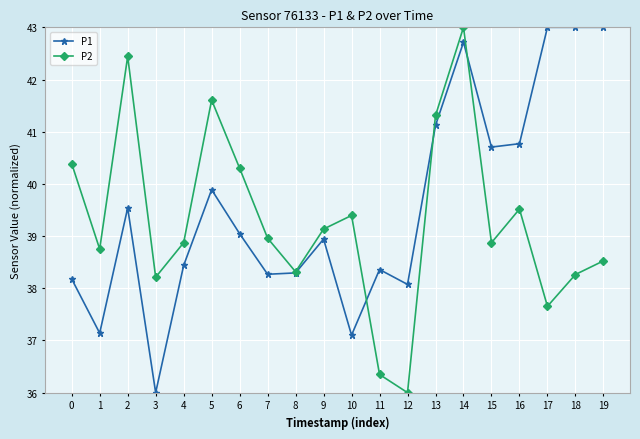

What is the value of the P1 point at the 8th from the left?

38.3